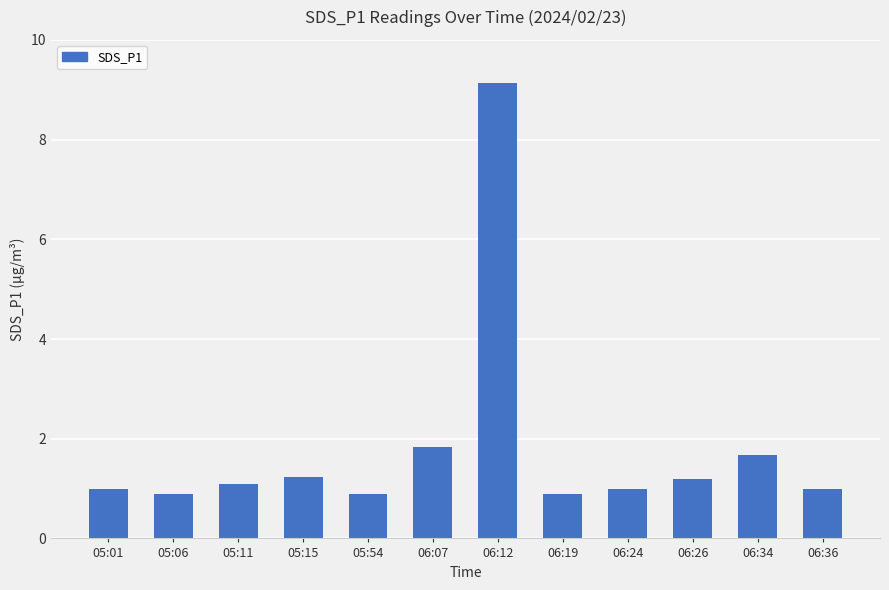

What is the greatest value displayed?

9.1